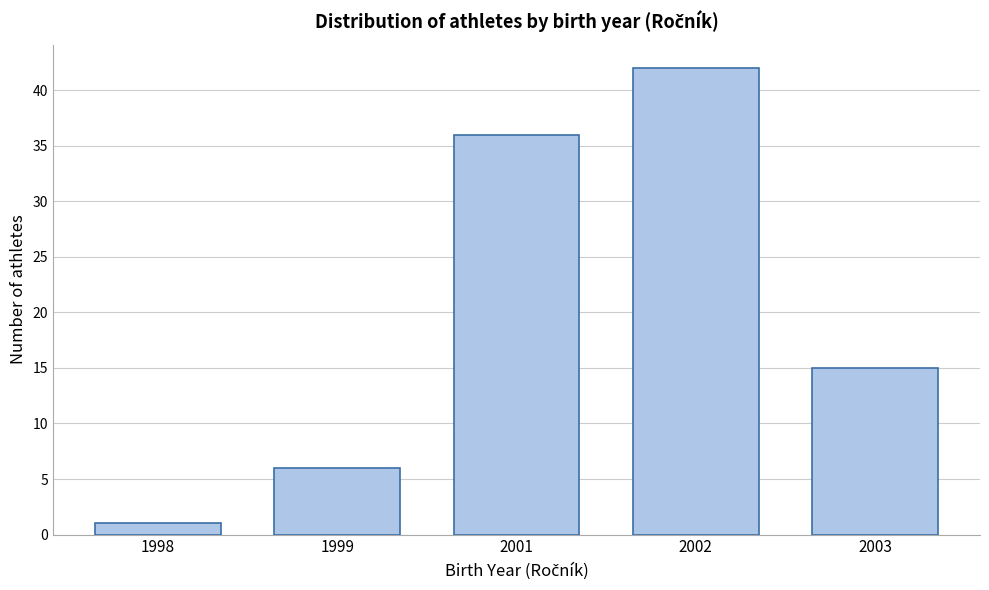

Reading right to left, extract all data points from this chart.

2003=15	2002=42	2001=36	1999=6	1998=1